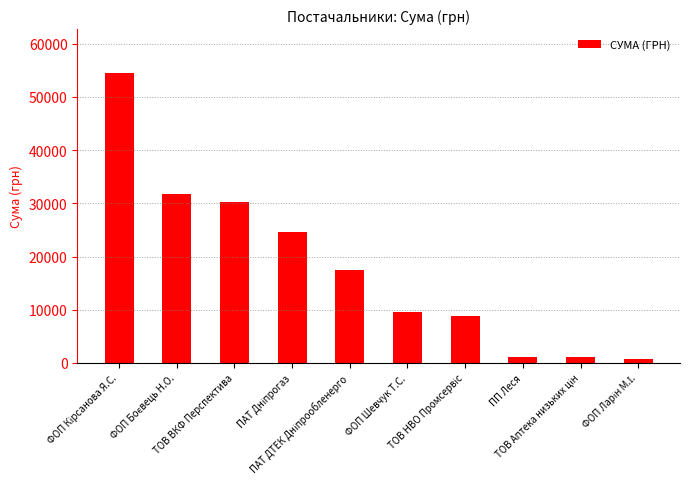

What is the sum of all values?

179951.9